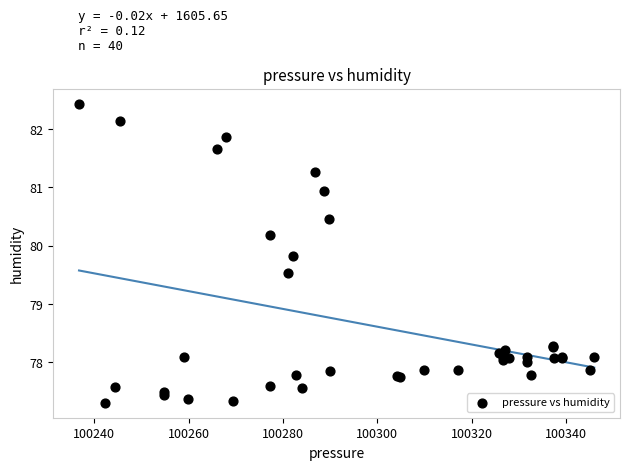

What Y value in the scatter plot is closest to 79?

79.5